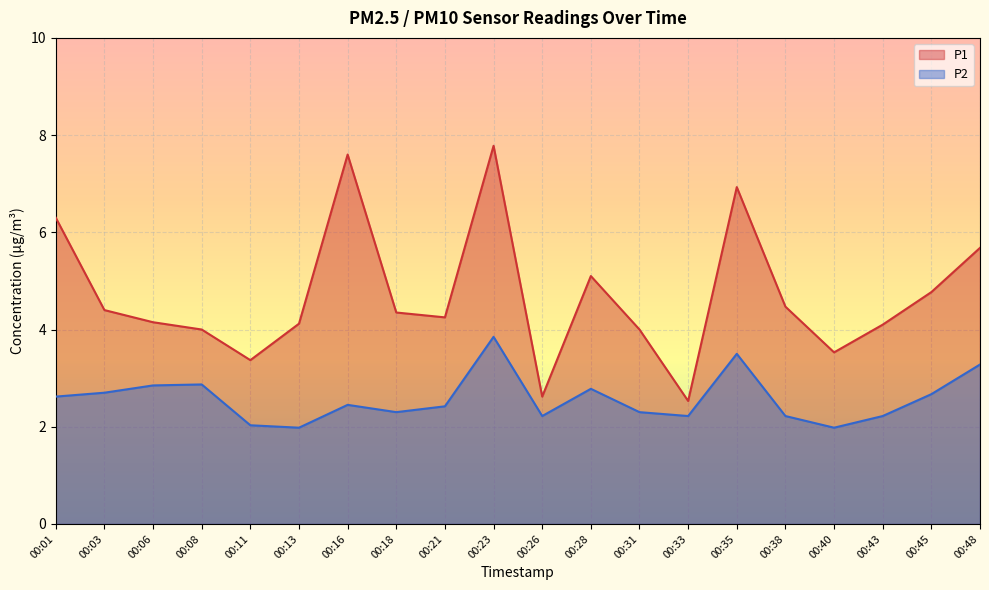

In P1, how many points are higher than both neighbors (excluding endpoints)?

4